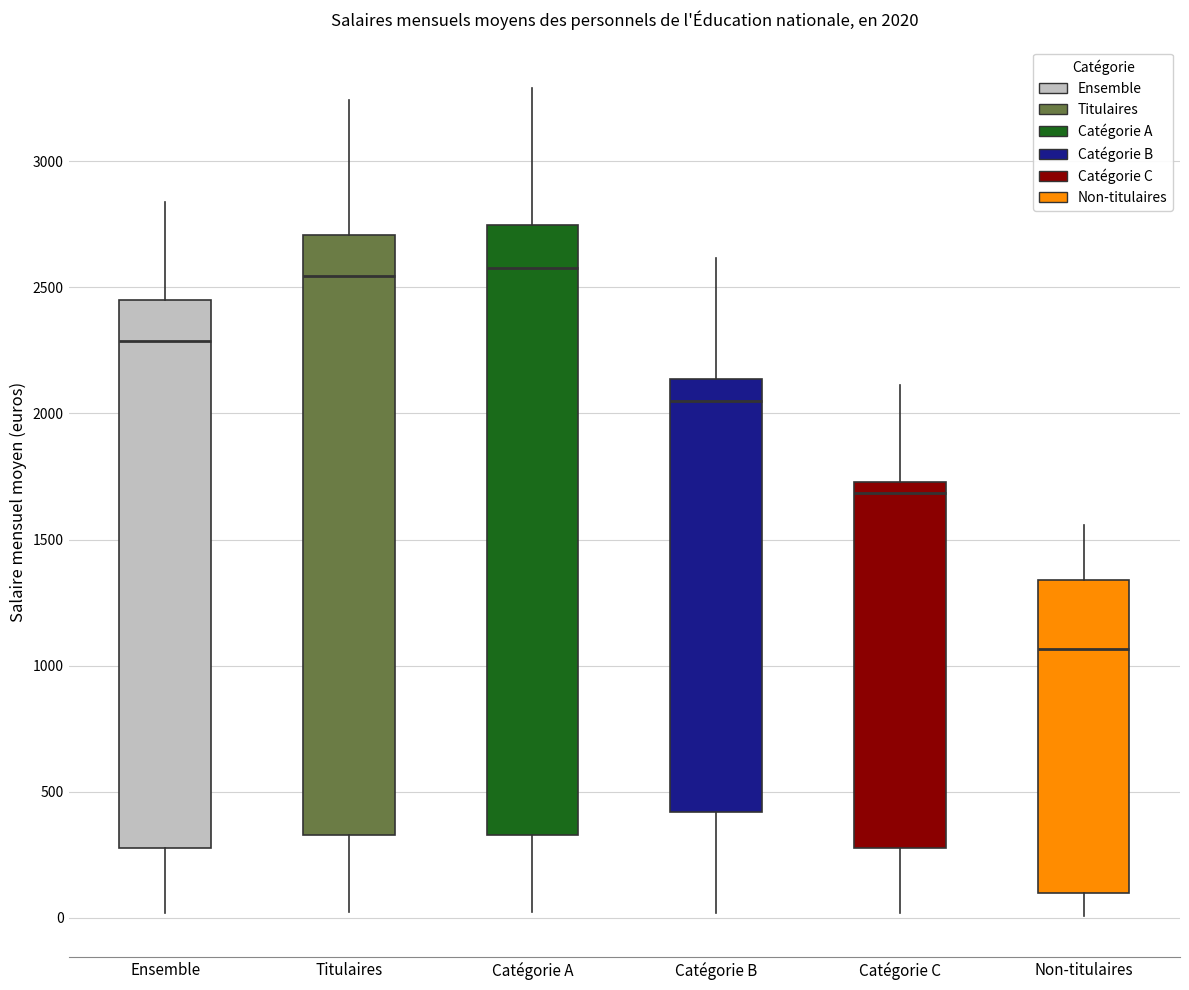

Which box has the lowest median line?

Non-titulaires